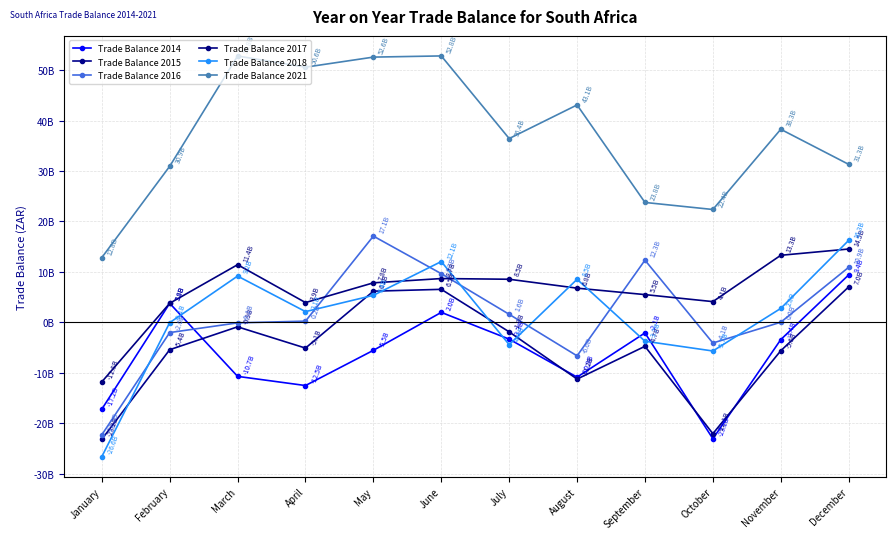

Rank the series at March from highest to lowest value.

Trade Balance 2021, Trade Balance 2017, Trade Balance 2018, Trade Balance 2016, Trade Balance 2015, Trade Balance 2014